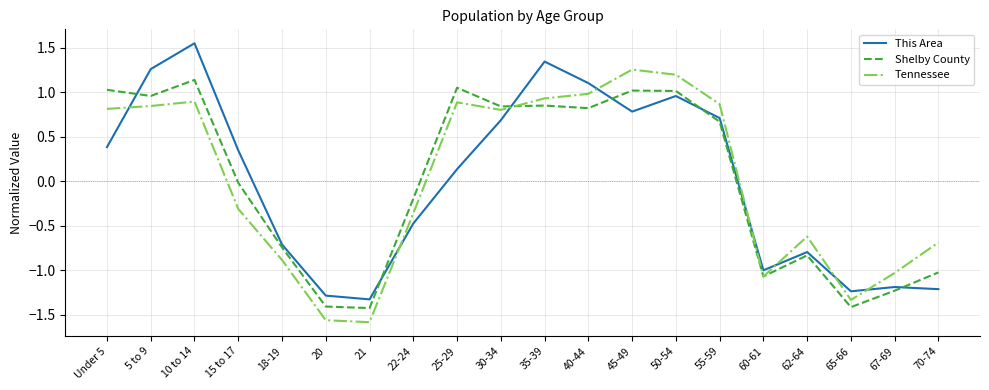

What is the difference between the second highest and second lowest values in the Shelby County series?

2.5